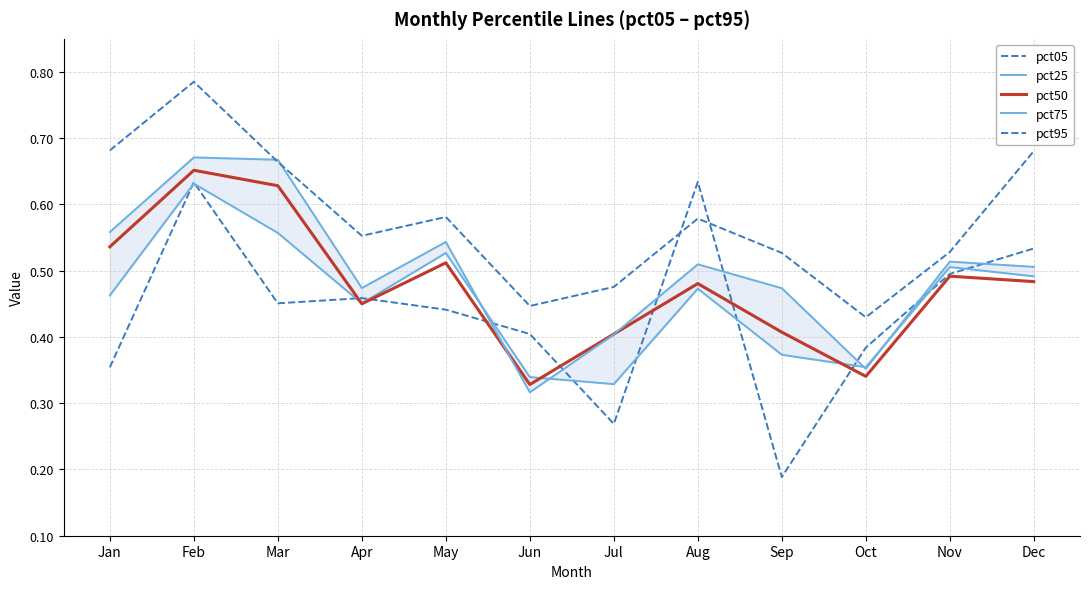

What is the greatest value displayed?

0.8